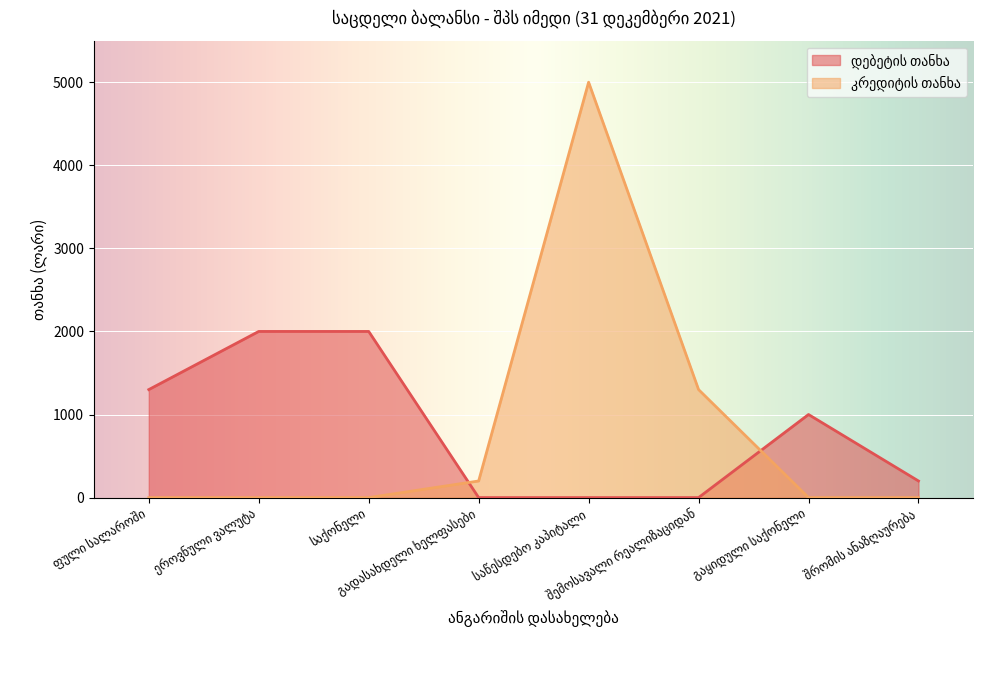

What is the maximum value for დებეტის თანხა?

2000